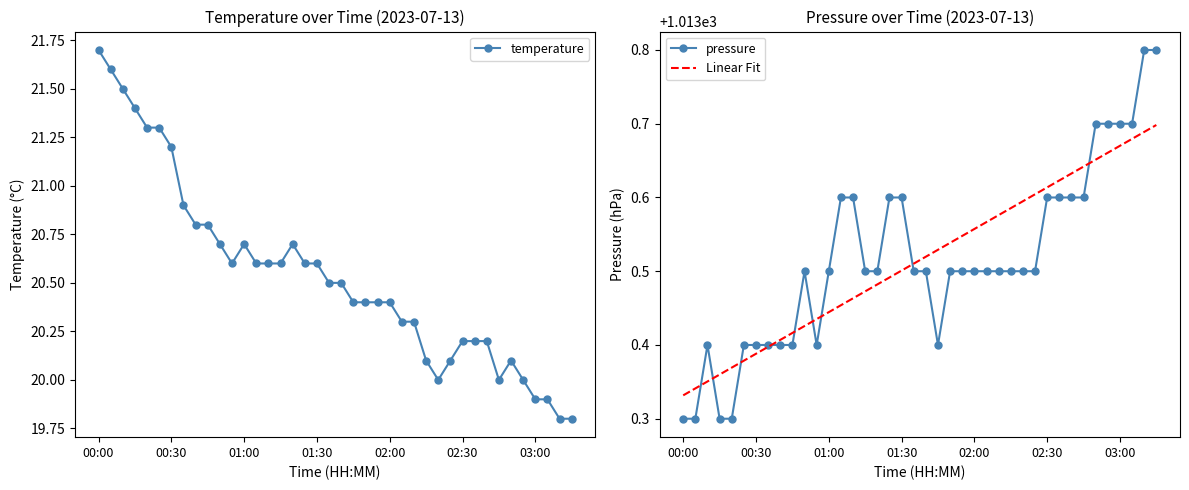

What are all the series names shown in the legend?

temperature, pressure, Linear Fit